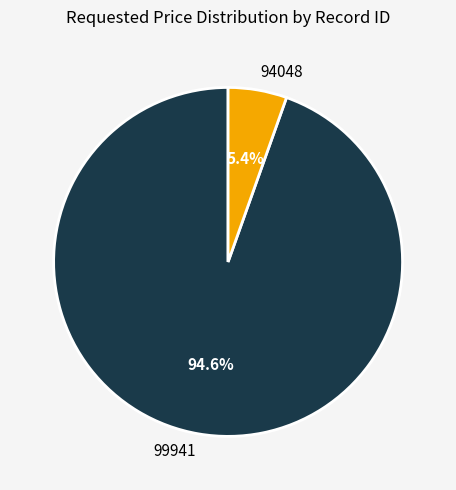

To the nearest percent, what is the difference between the largest and smallest slice percentages?

89%